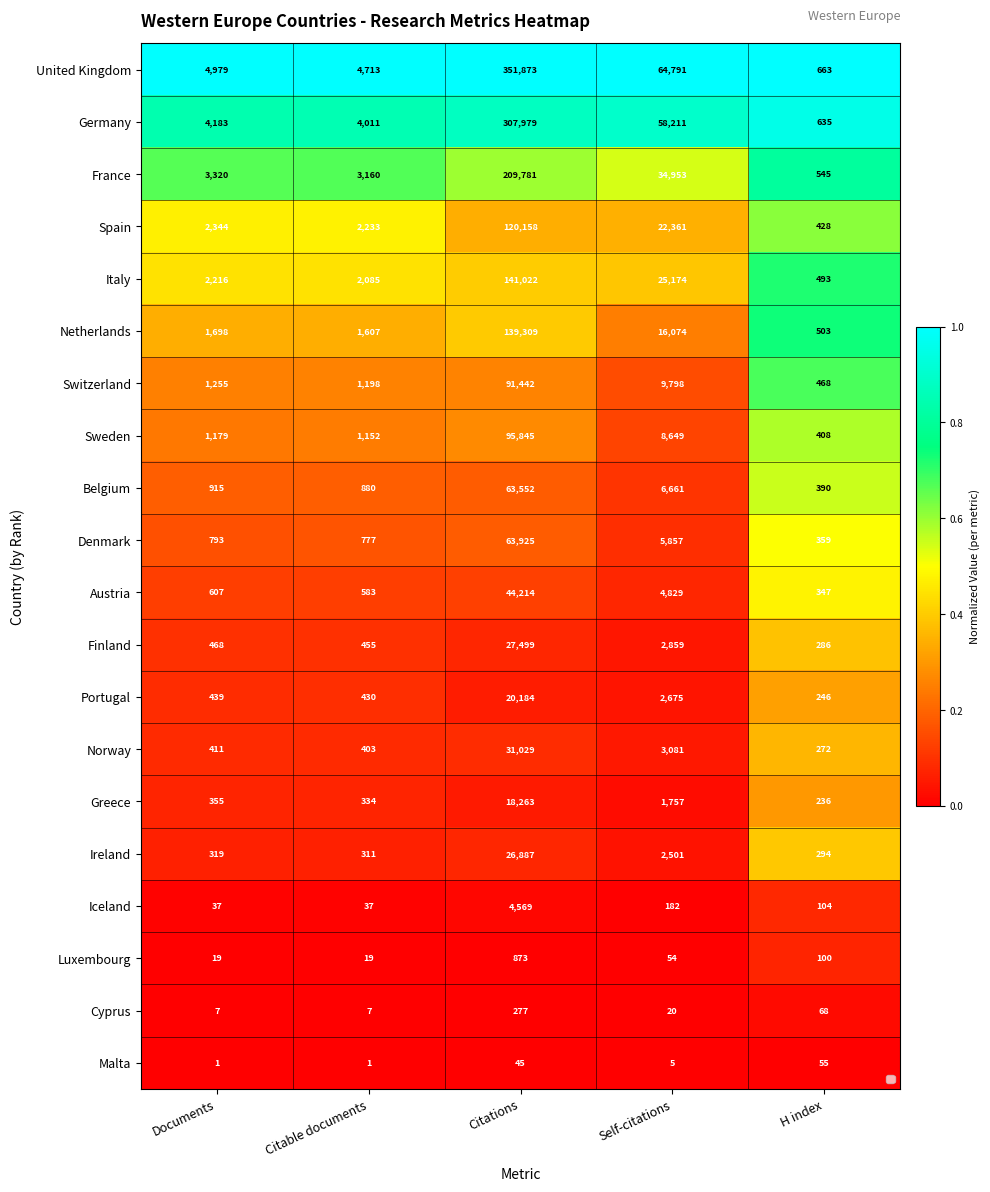

At which category does the chart reach its peak across all series?

Citations